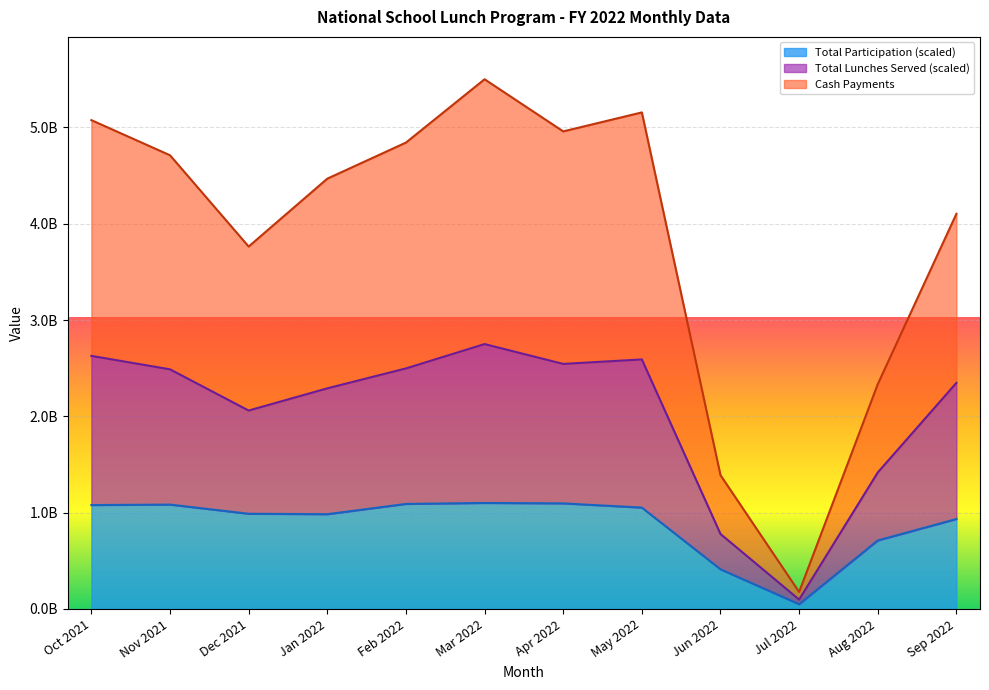

Rank the series at Aug 2022 from highest to lowest value.

Cash Payments, Total Lunches Served, Total Participation